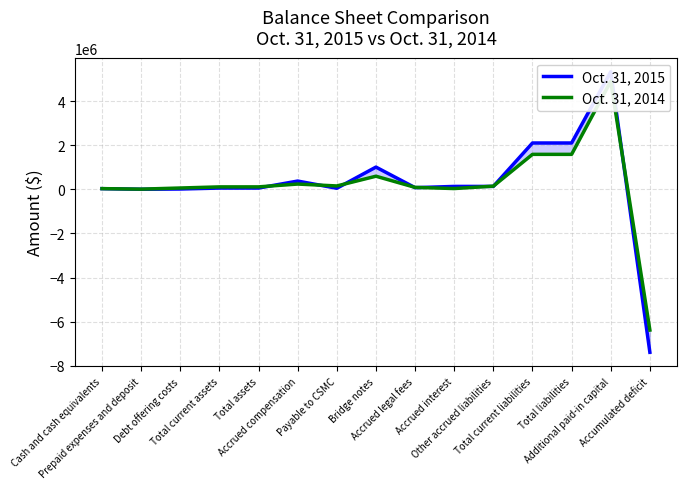

List the labels in order of Oct. 31, 2014 value, smallest first.

Accumulated deficit, Prepaid expenses and deposit, Cash and cash equivalents, Accrued interest, Debt offering costs, Accrued legal fees, Total current assets, Total assets, Other accrued liabilities, Payable to CSMC, Accrued compensation, Bridge notes, Total current liabilities, Total liabilities, Additional paid-in capital